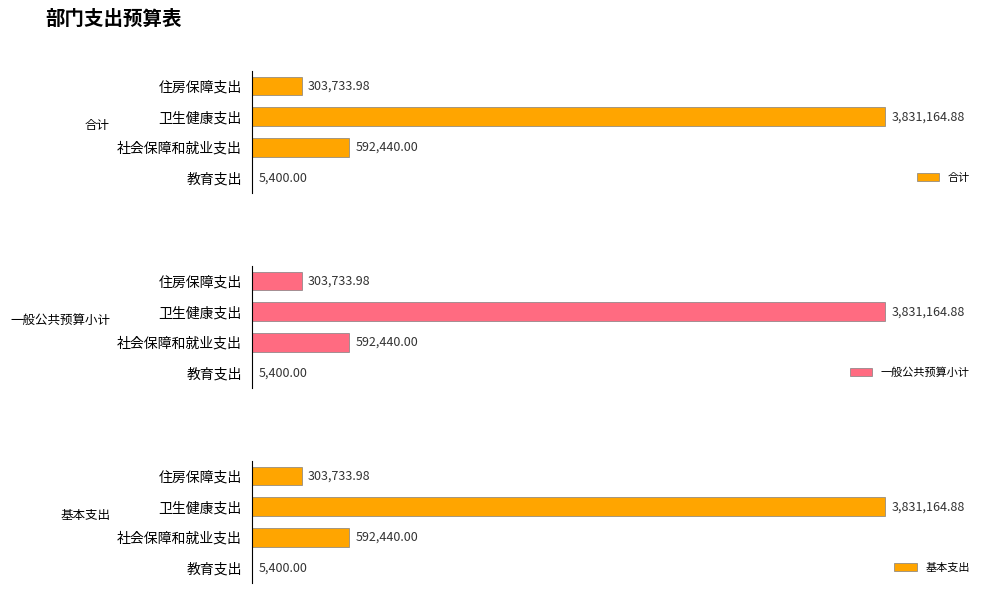

What is the sum of all 一般公共预算小计 values?

4732738.9